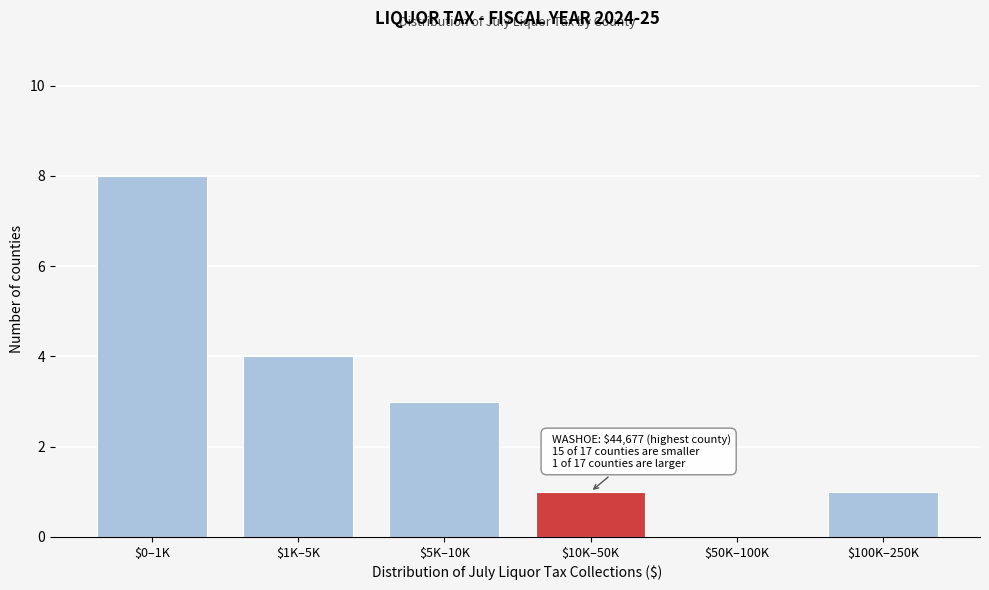

Which label corresponds to the largest value in the chart?

$0–1K